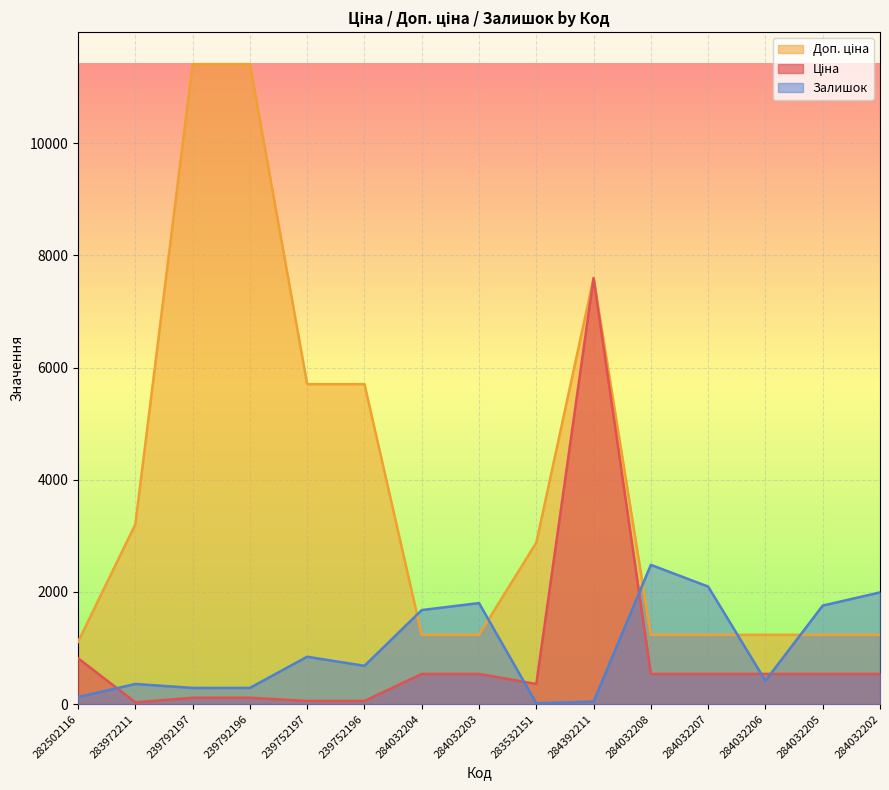

What is the smallest value displayed?

15.0